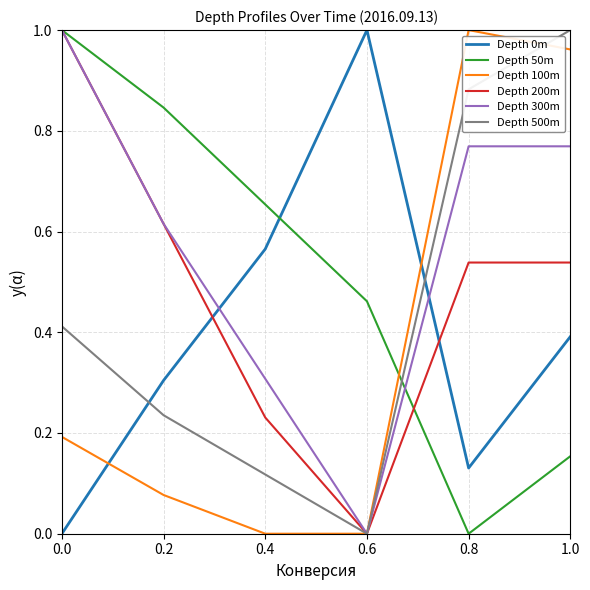

What is the total value across all series at 0.8?

3.3